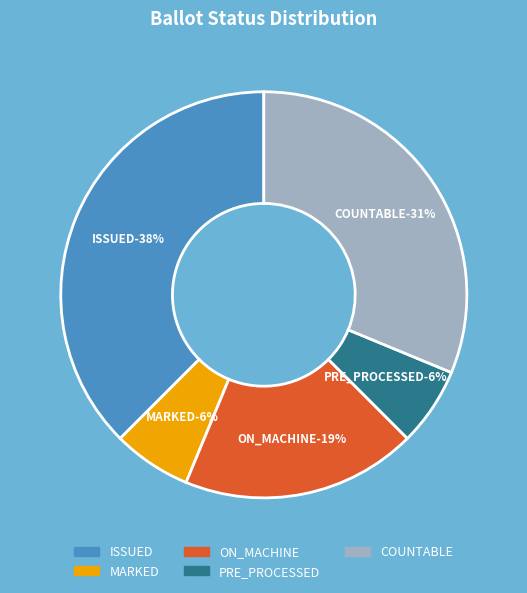

To the nearest percent, what is the average slice percentage?

20%